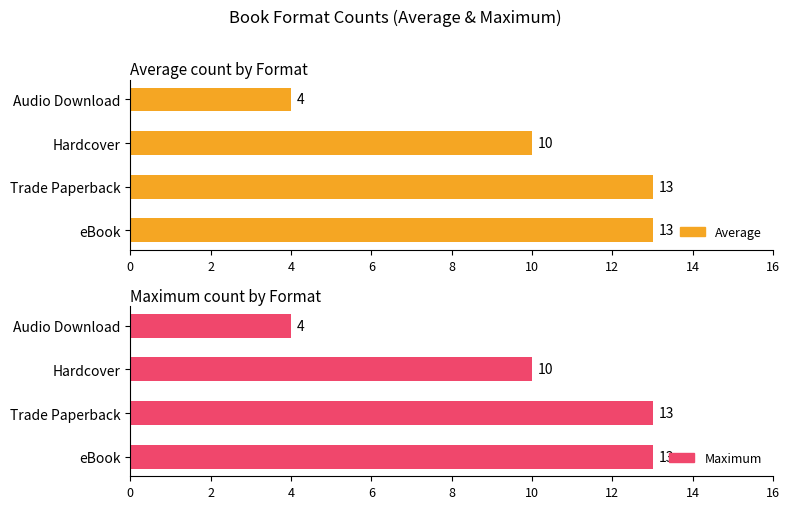

Between eBook and Hardcover, which series saw the biggest shift?

Average